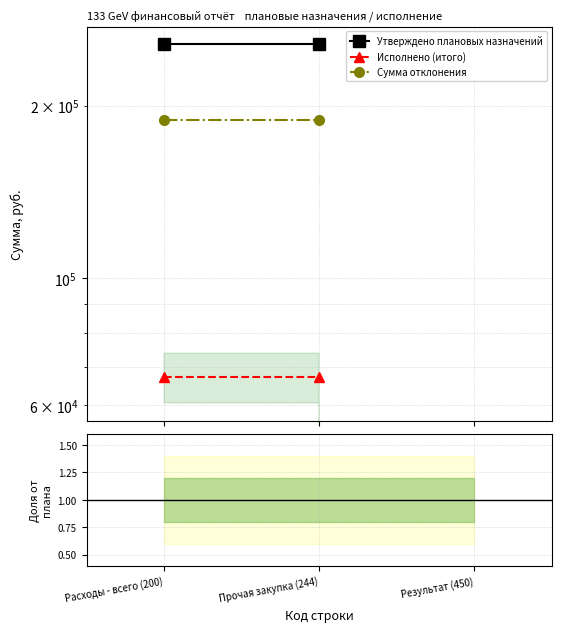

True or false: Сумма отклонения has a value of 67167.6 at Расходы - всего (200).

False